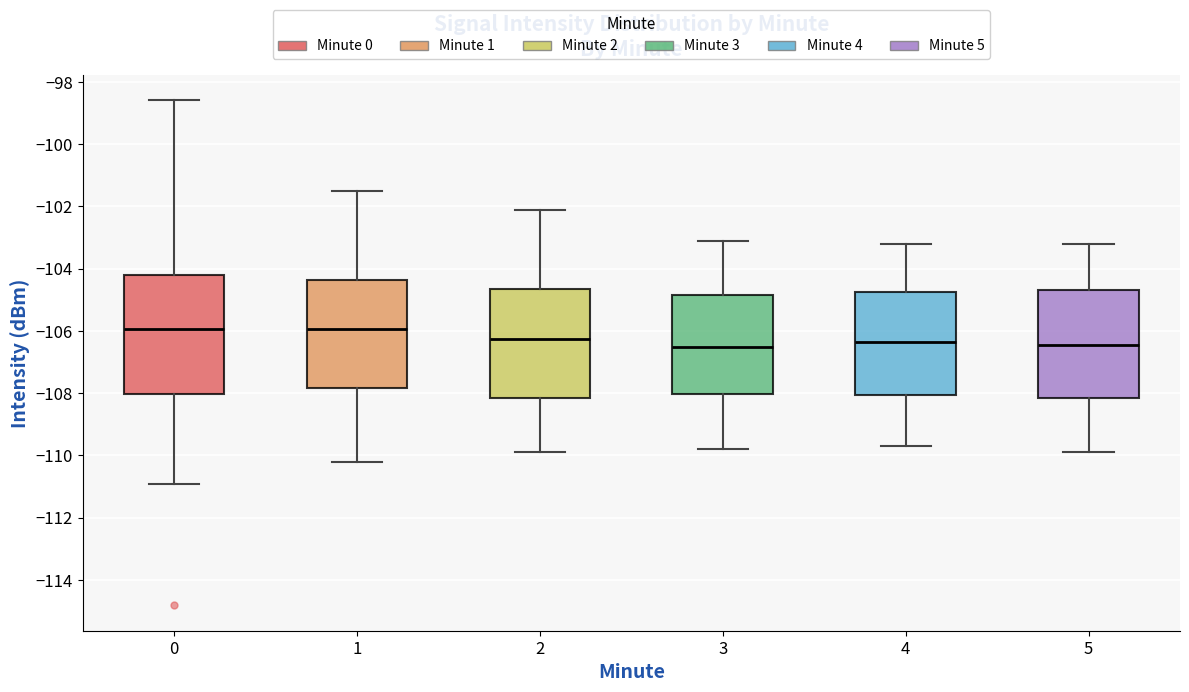

Reading left to right, transcribe this box plot: for each box, give where its median line is, the range the box spans, and where its two whiskers end, as read against the y-axis. The values are not printed on the chart, so give them approximately, as read against the axis.

0: median -106.0, box -108.0 to -104.2, whiskers -111.0 to -98.6
1: median -106.0, box -107.8 to -104.4, whiskers -110.2 to -101.4
2: median -106.2, box -108.2 to -104.6, whiskers -109.8 to -102.0
3: median -106.4, box -108.0 to -104.8, whiskers -109.8 to -103.0
4: median -106.4, box -108.0 to -104.8, whiskers -109.6 to -103.2
5: median -106.4, box -108.2 to -104.6, whiskers -109.8 to -103.2